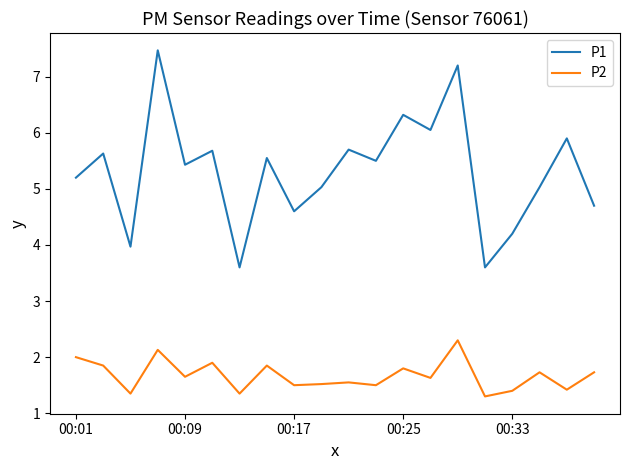

Which series has the widest spread of values?

P1